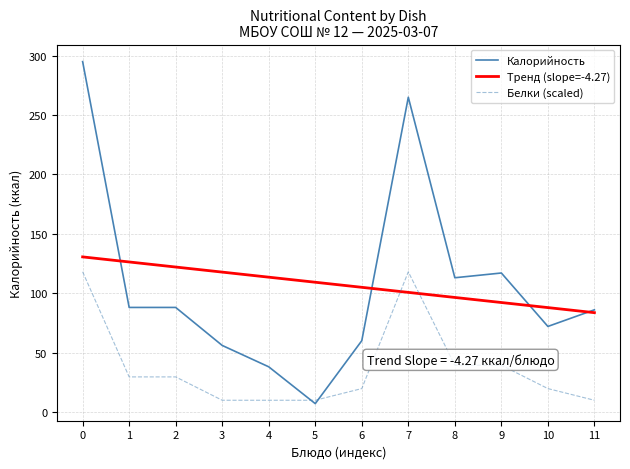

What is the total value across all series at 0?

543.6